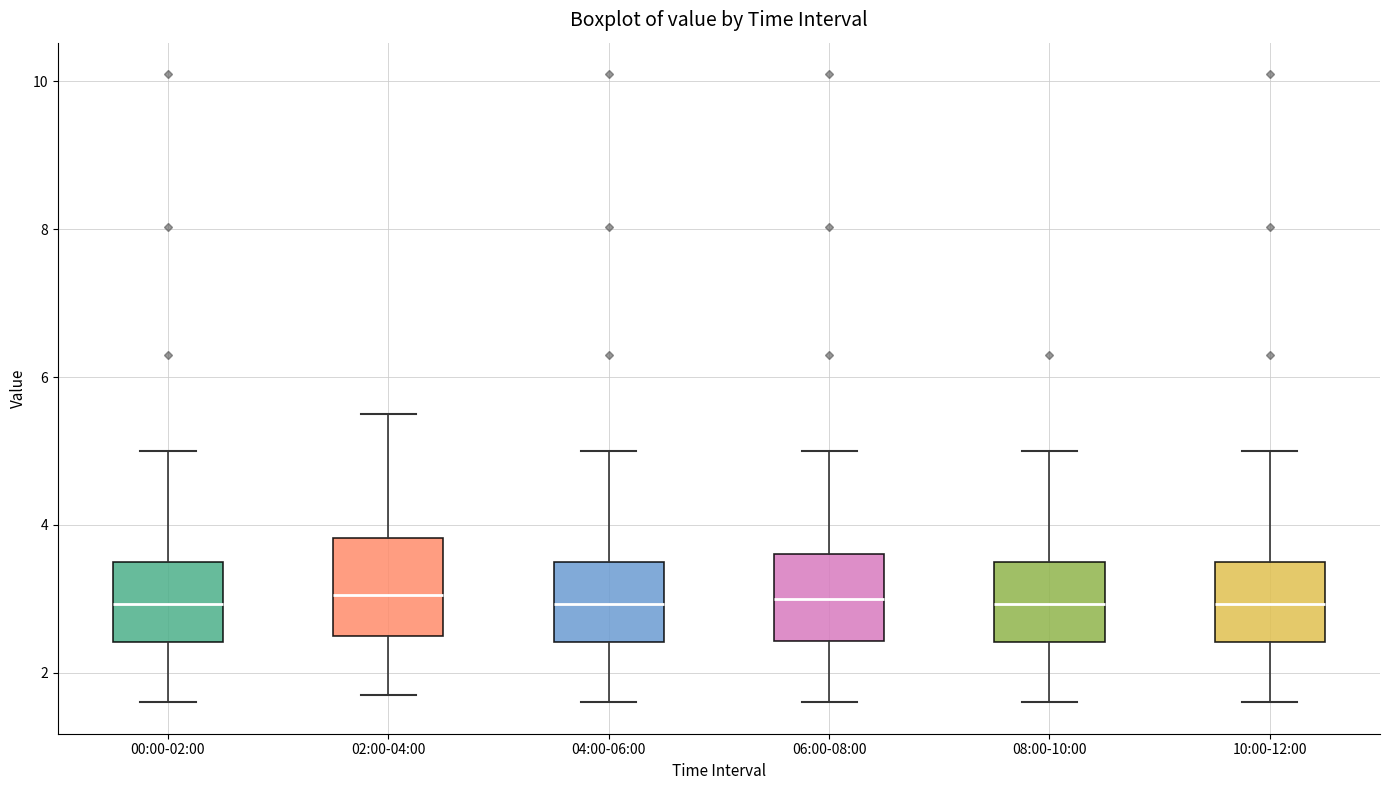

Reading left to right, read every box against the y-axis: the position of its median line, the range the box covers, and the ends of its whiskers. The values are not printed on the chart, so give them approximately, as read against the axis.

00:00-02:00: median 3.0, box 2.4 to 3.6, whiskers 1.6 to 5.0
02:00-04:00: median 3.0, box 2.4 to 3.8, whiskers 1.8 to 5.6
04:00-06:00: median 3.0, box 2.4 to 3.6, whiskers 1.6 to 5.0
06:00-08:00: median 3.0, box 2.4 to 3.6, whiskers 1.6 to 5.0
08:00-10:00: median 3.0, box 2.4 to 3.6, whiskers 1.6 to 5.0
10:00-12:00: median 3.0, box 2.4 to 3.6, whiskers 1.6 to 5.0